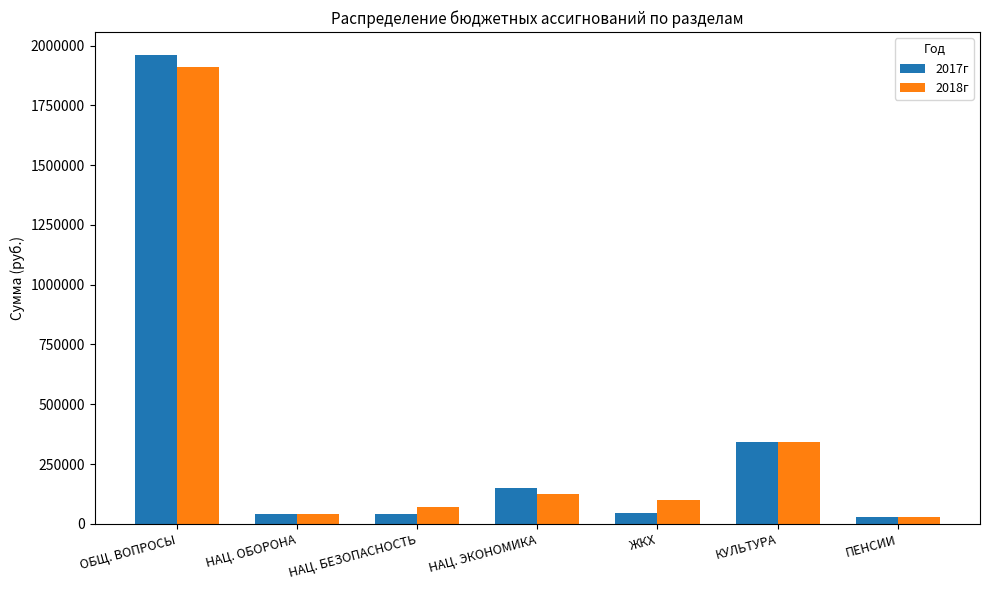

What are all the series names shown in the legend?

2017г, 2018г